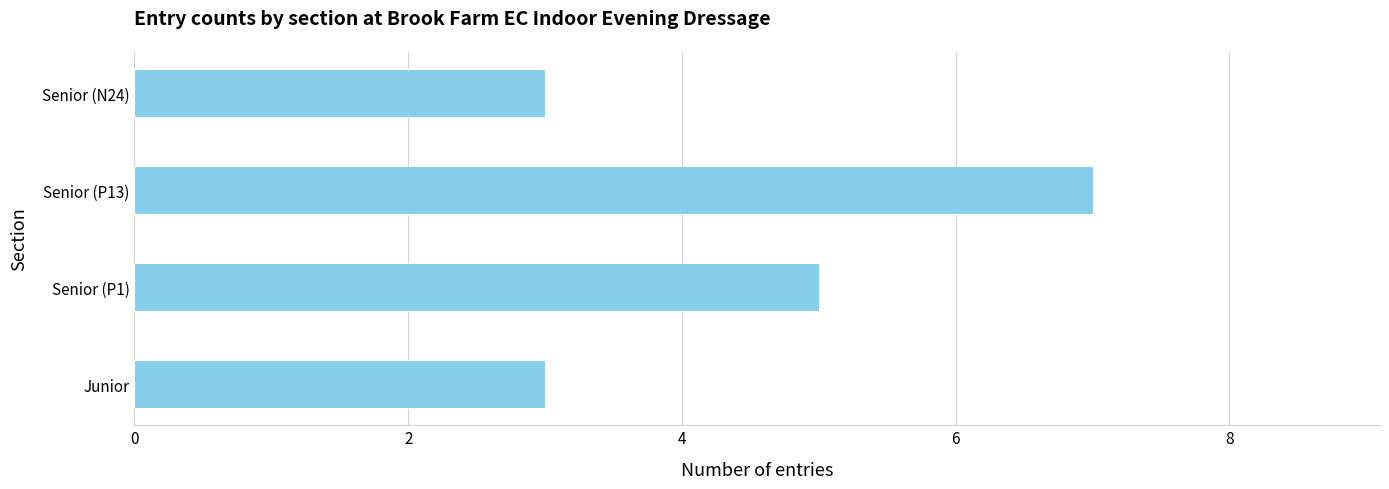

Does the chart contain any negative values?

No